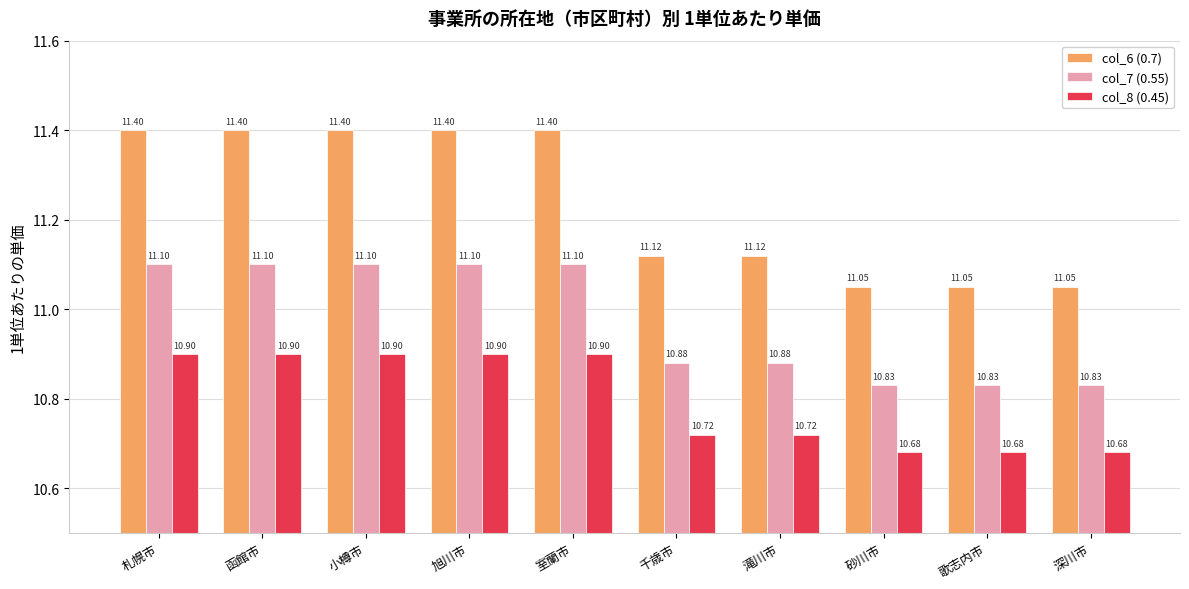

Are the bars horizontal?

No